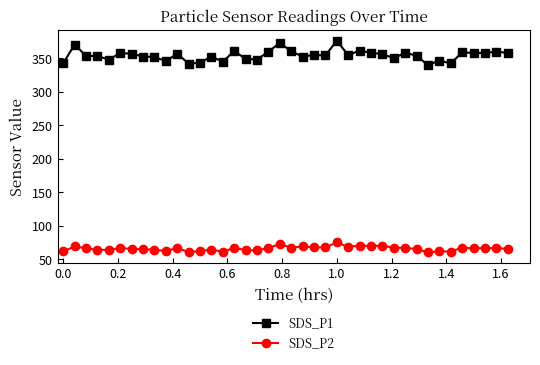

What is the value of the SDS_P2 point at the 13th from the left?

61.8